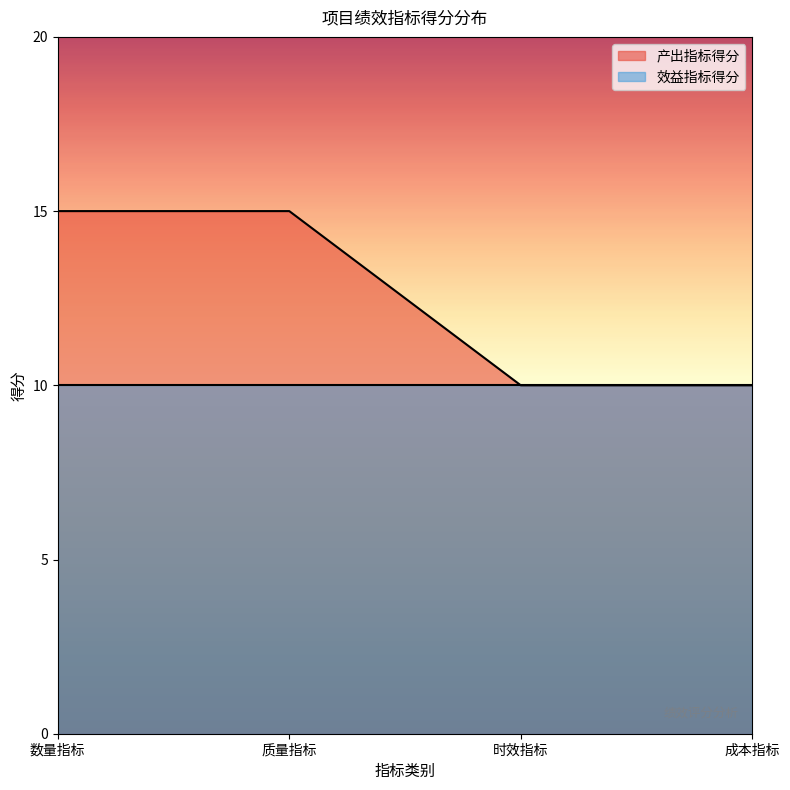

True or false: the data shows 24 at 质量指标.

False